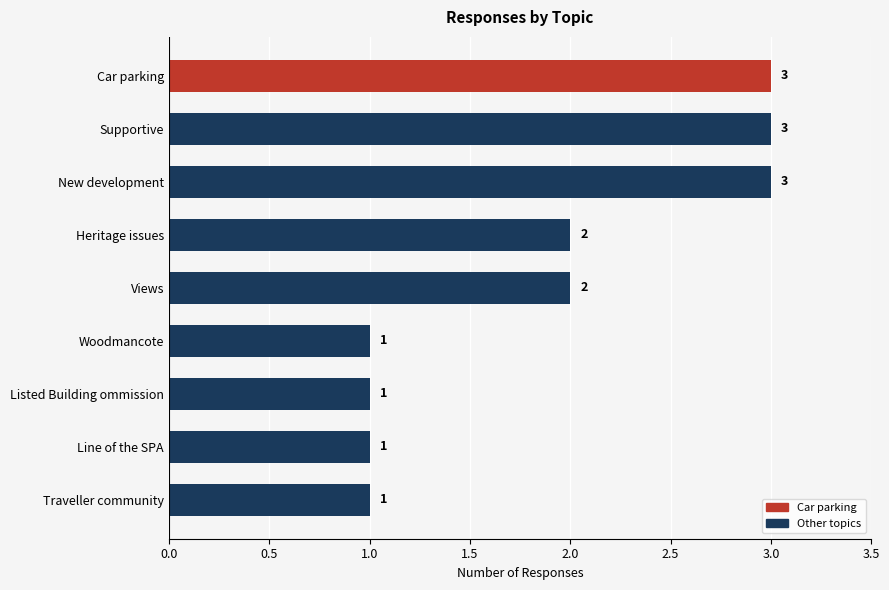

What is the ratio of the value at Car parking to the value at Views?

1.5